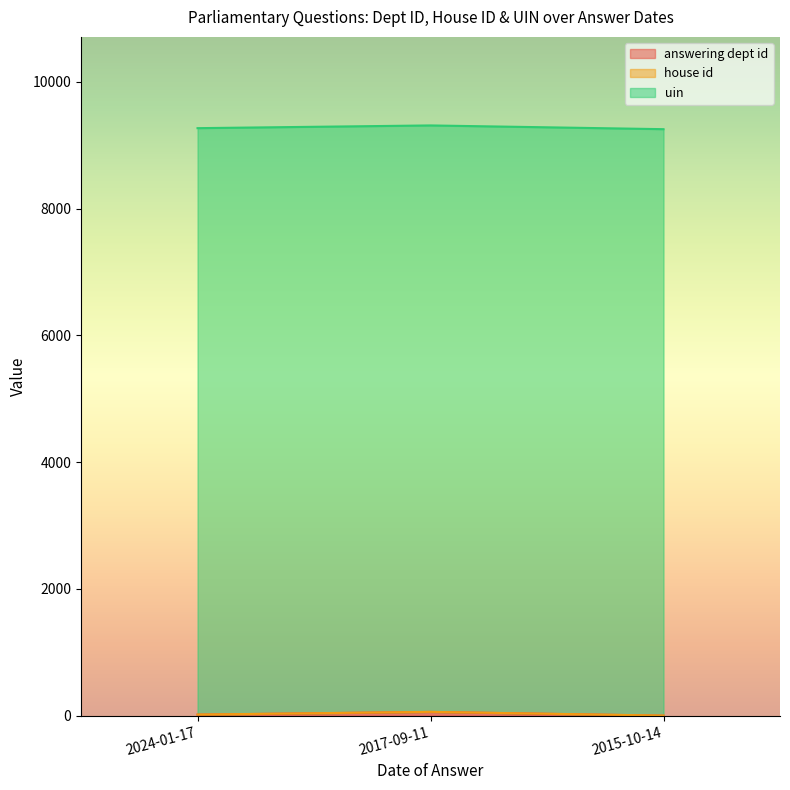

What is the label of the 2nd point from the left?

2017-09-11